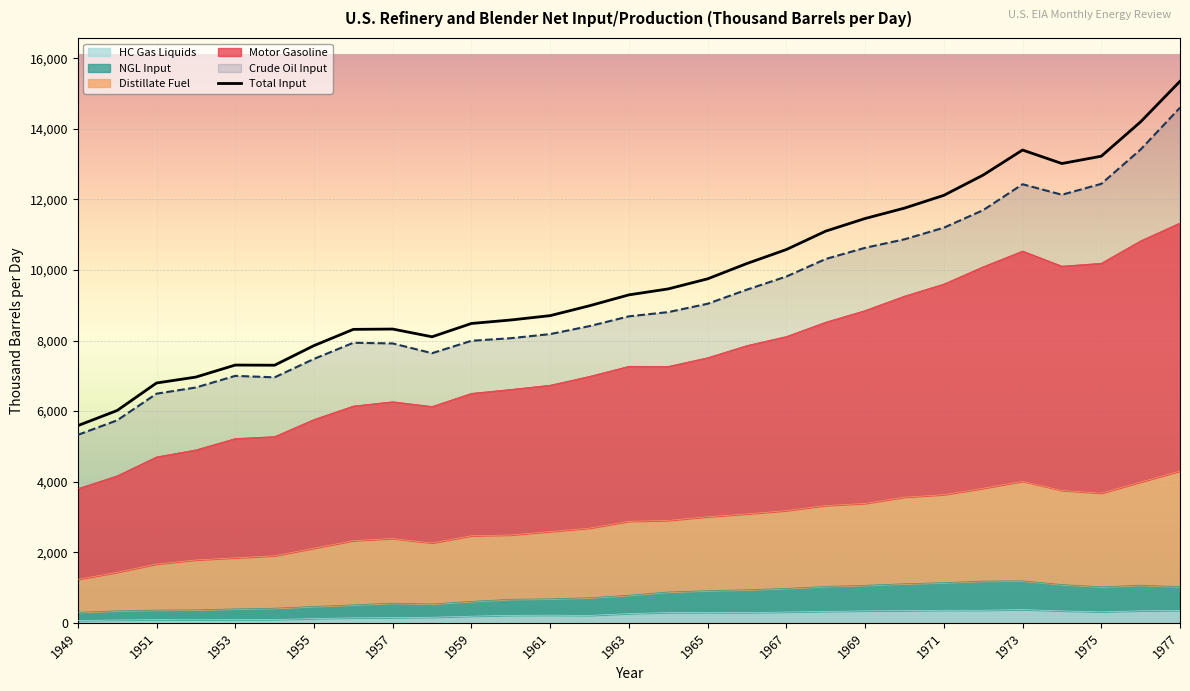

True or false: Total Input and Crude Oil Input cross at least once.

False